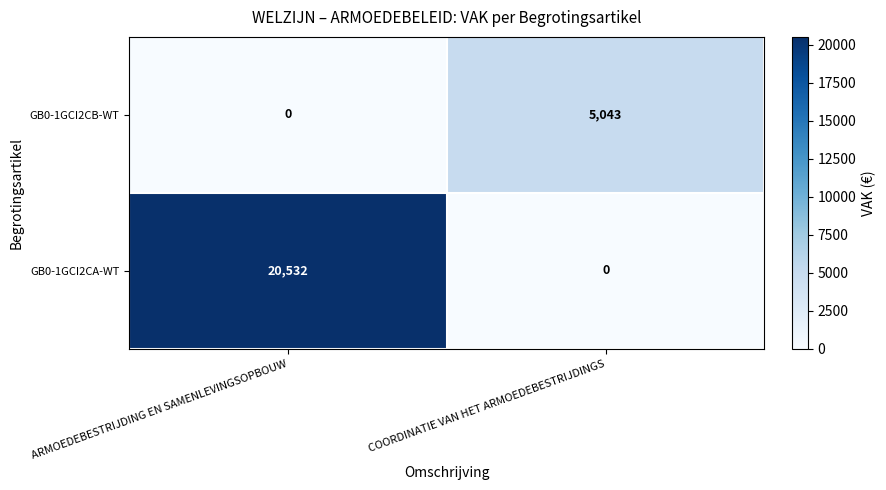

Which series has the largest range (max minus min)?

GB0-1GCI2CA-WT